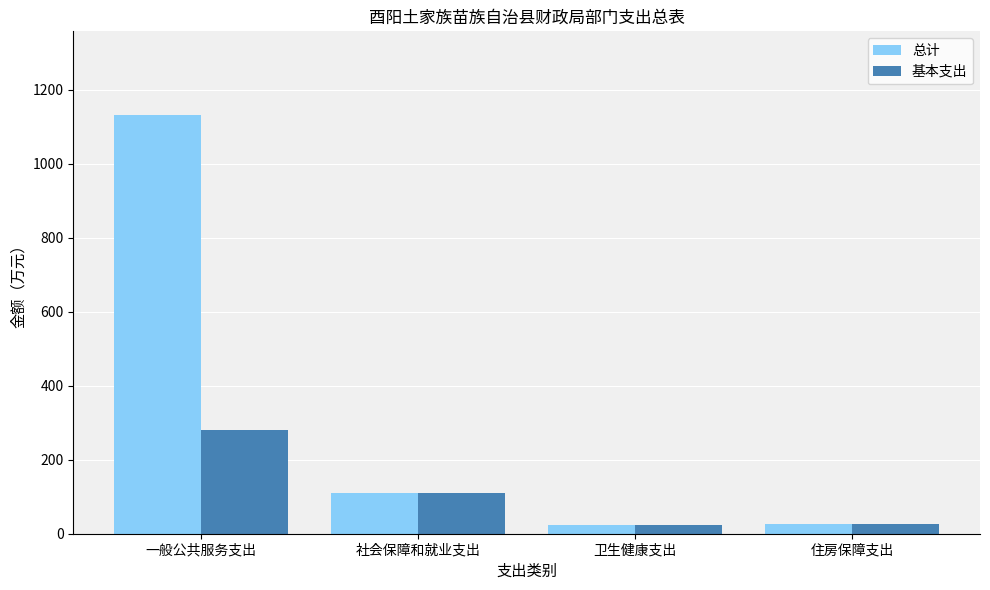

Where is 总计 nearest to the value 577?

社会保障和就业支出